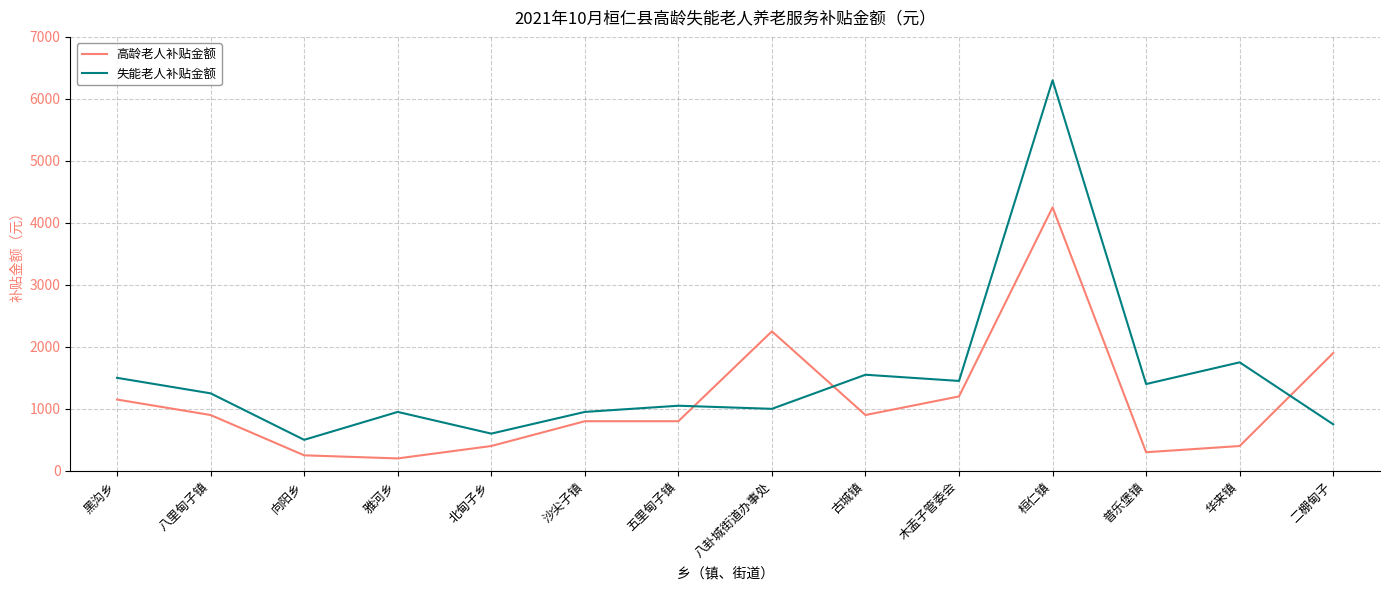

What is the total value across all series at 二棚甸子?

2650